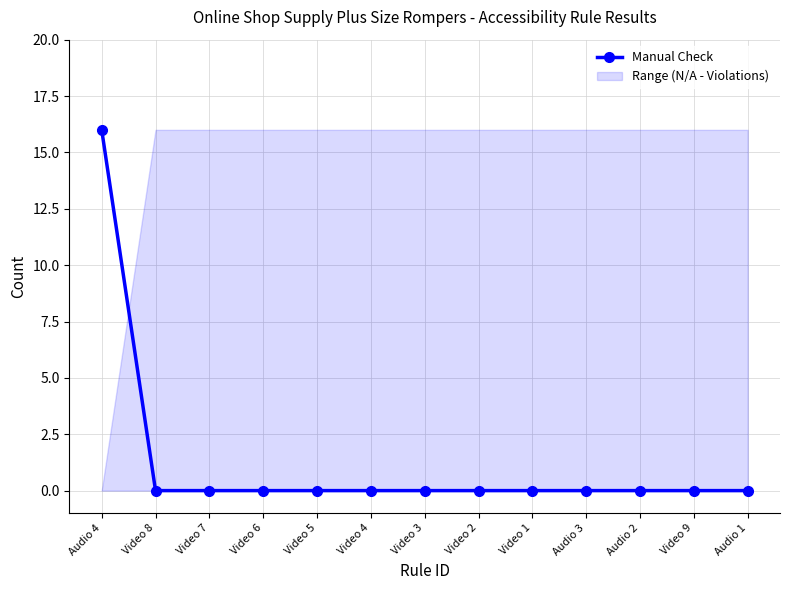

Which category has the lowest value across all series?

Video 8